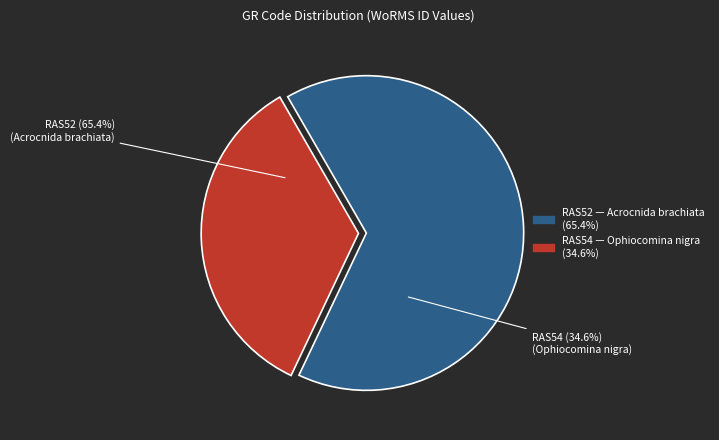

Is it true that RAS54 is 49% of the pie?

False